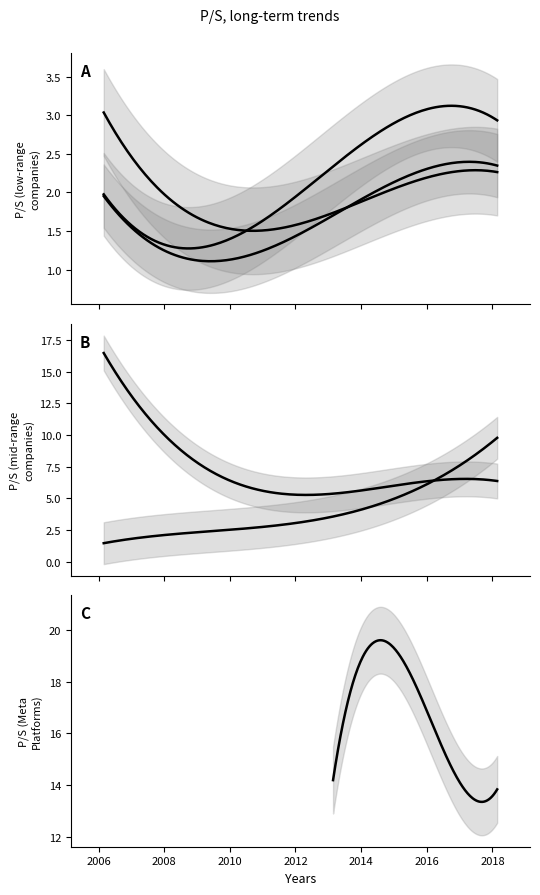

Does the chart have visible grid lines?

No